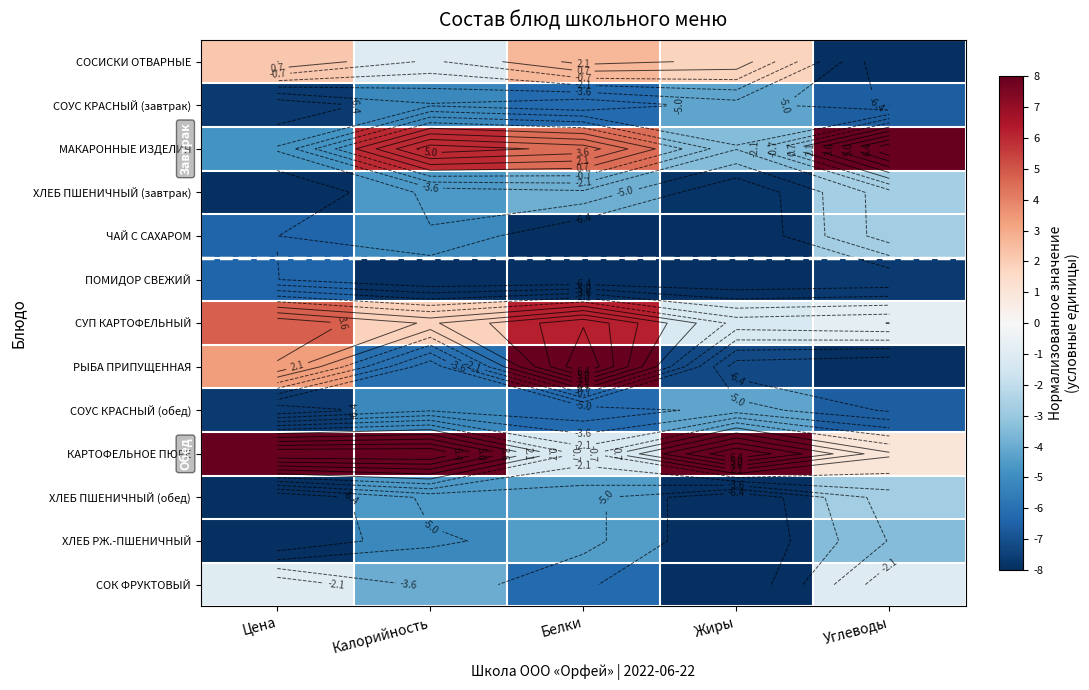

What is the lowest value of the МАКАРОННЫЕ ИЗДЕЛИЯ series?

-4.8